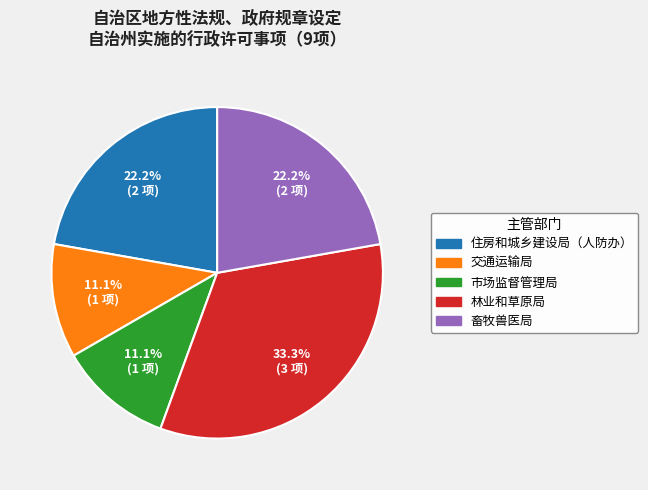

Approximately how many times larger is the value at 林业和草原局 compared to 畜牧兽医局?

1.5